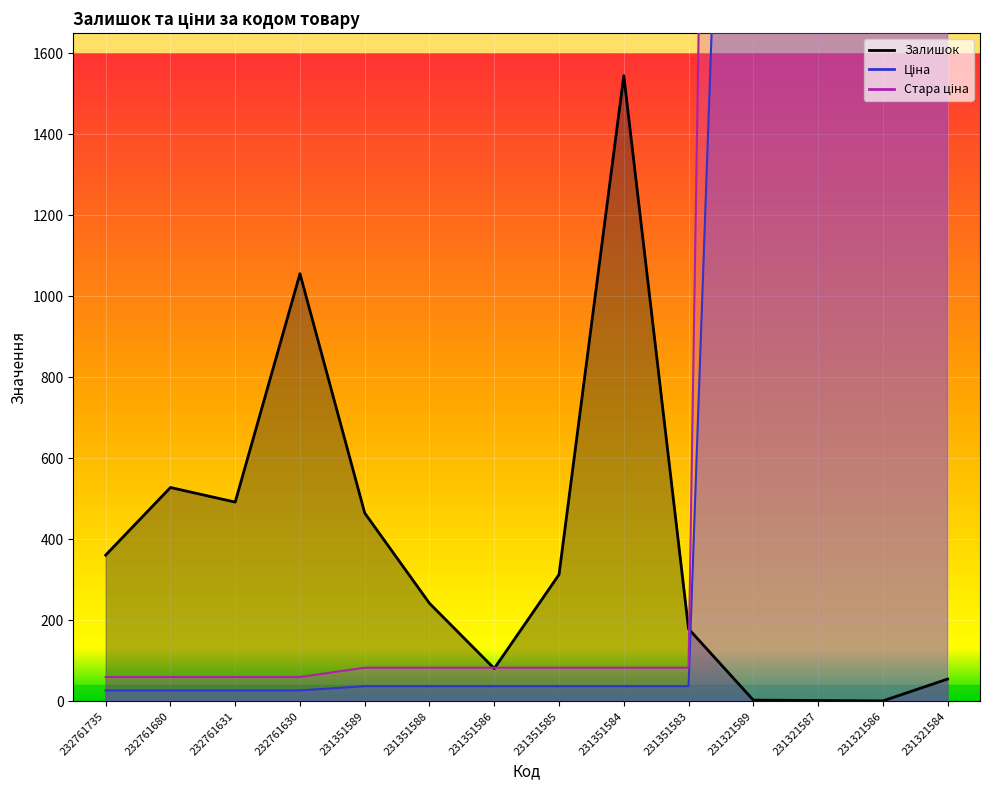

What is the average value of the Ціна series?

1329.8